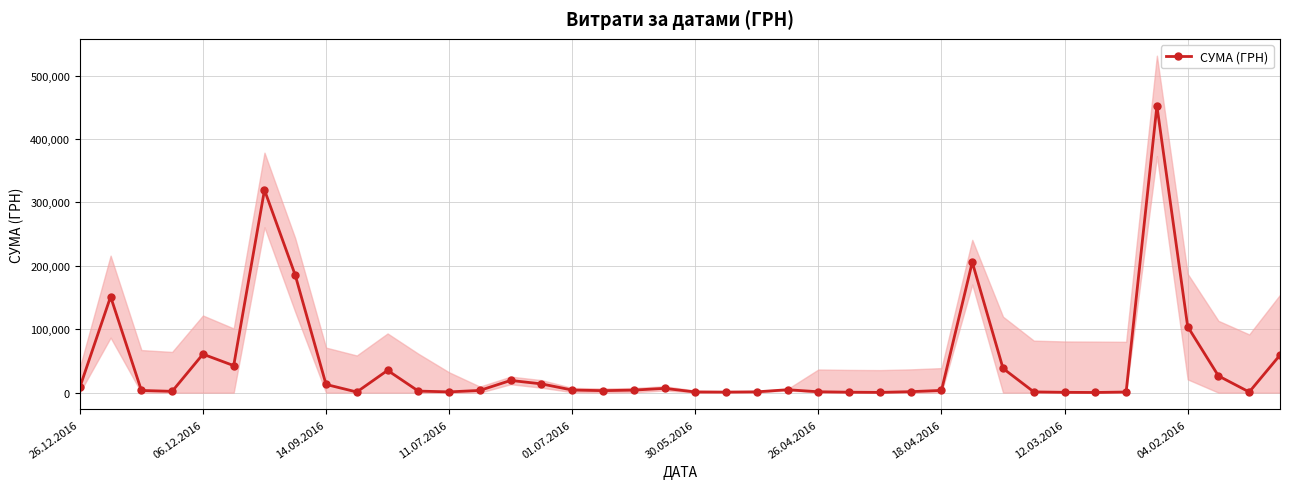

The chart shows a value of 288.2 at 21. True or false?

False